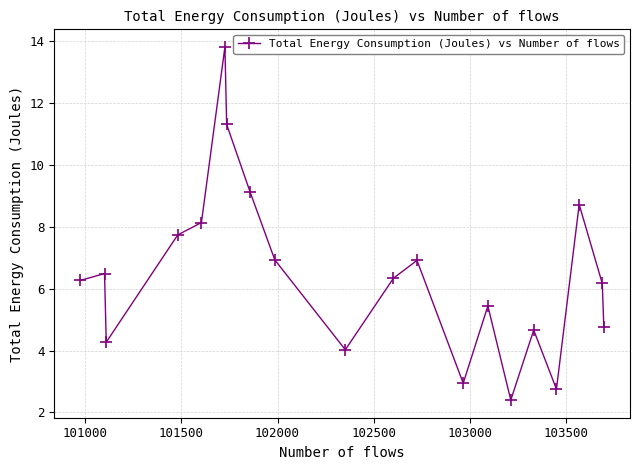

What is the smallest value displayed?

2.4